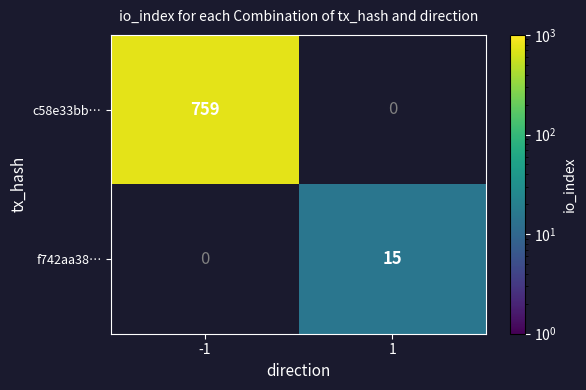

Which has a higher value, 1 or -1?

-1